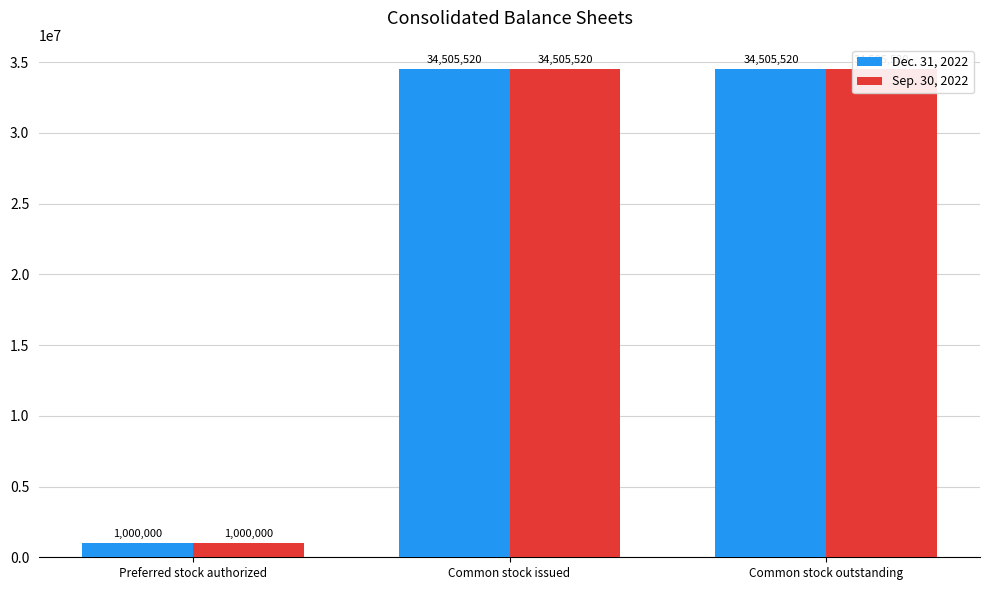

Which series has the widest spread of values?

Dec. 31, 2022